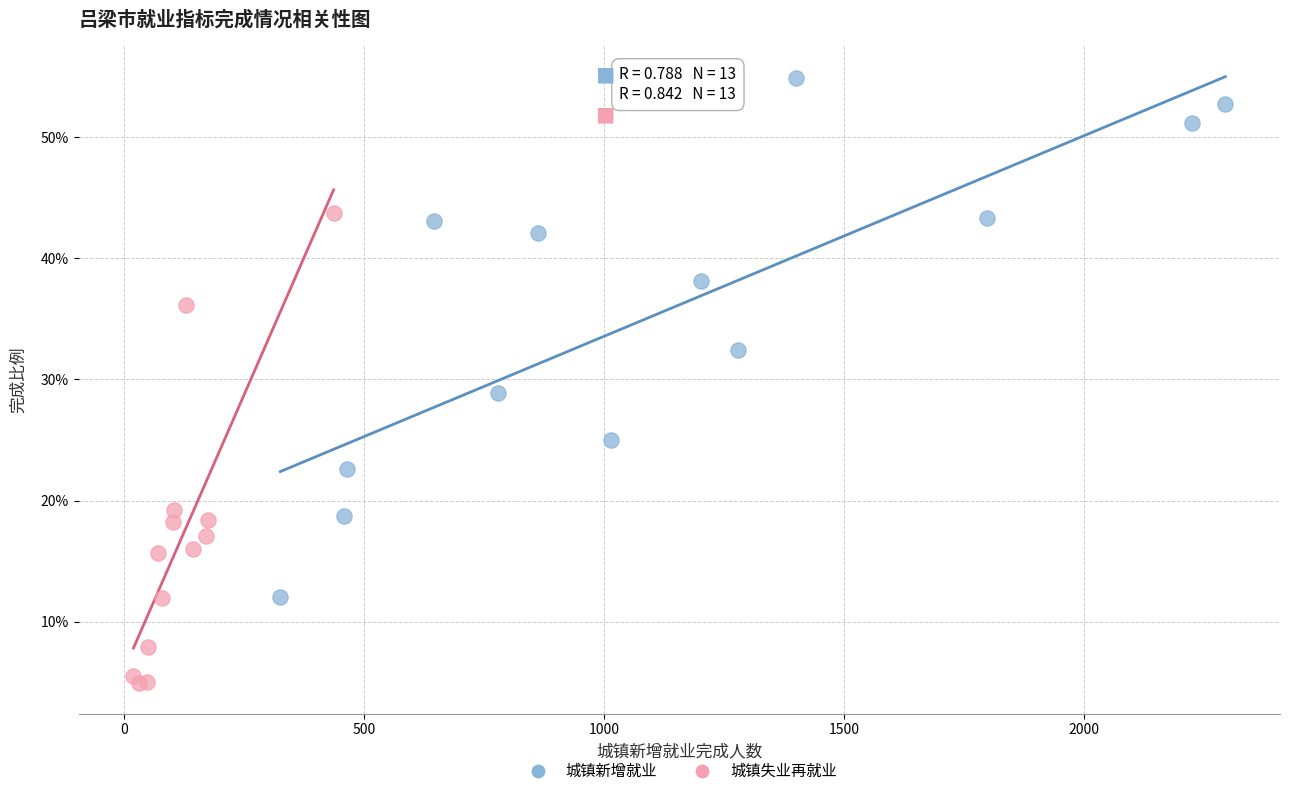

Which series has the widest spread of Y values?

城镇新增就业